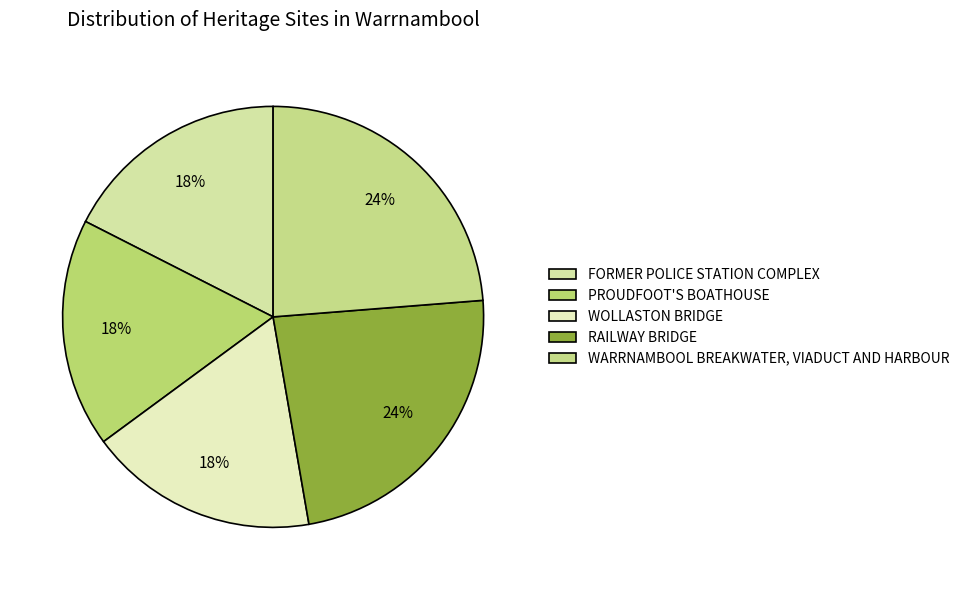

Which slice is the smallest?

FORMER POLICE STATION COMPLEX